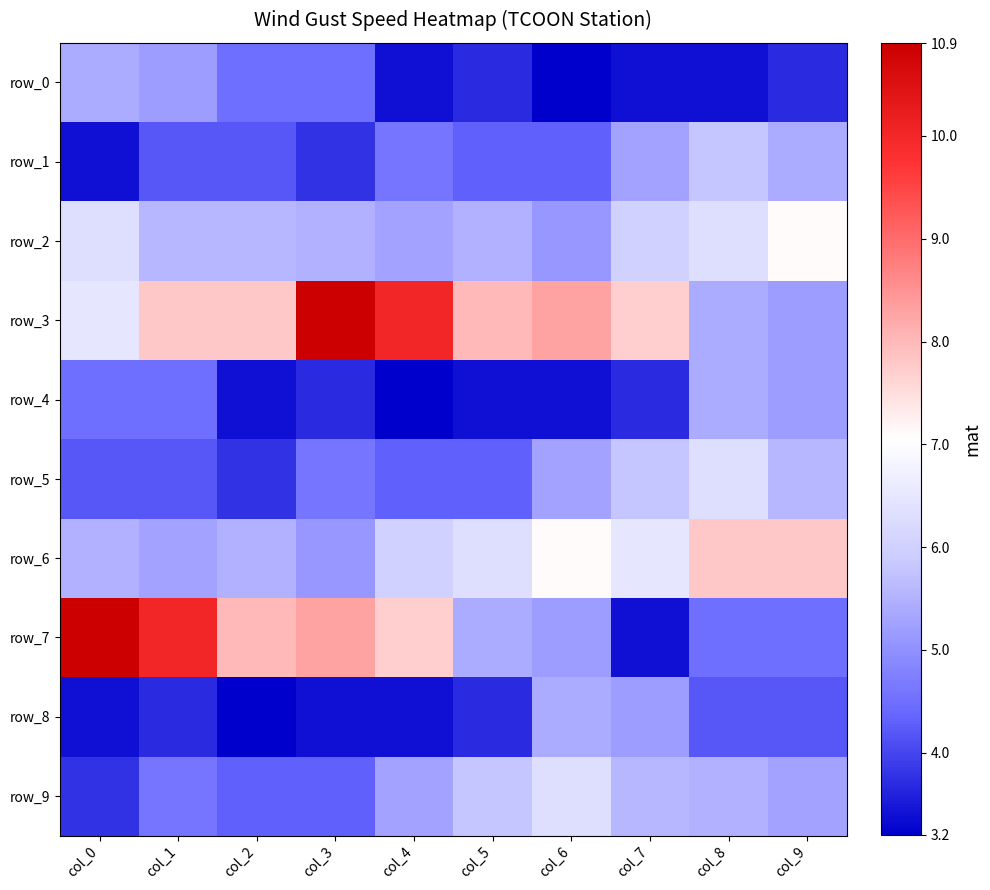

Which category has the highest value across all series?

col_3